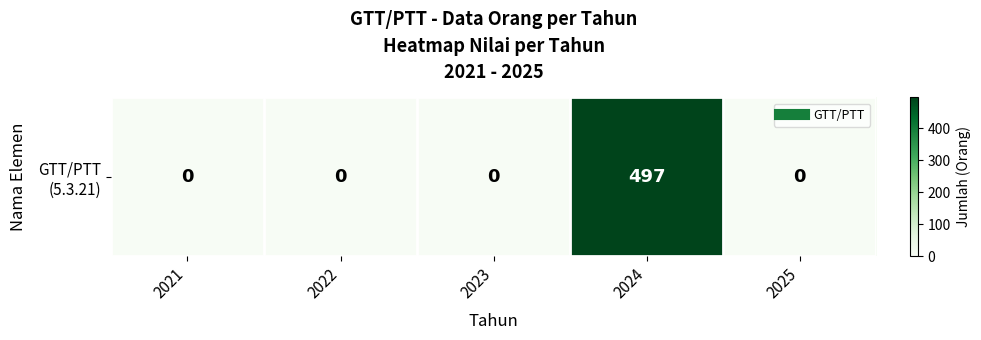

The value at 2022 is -190. True or false?

False